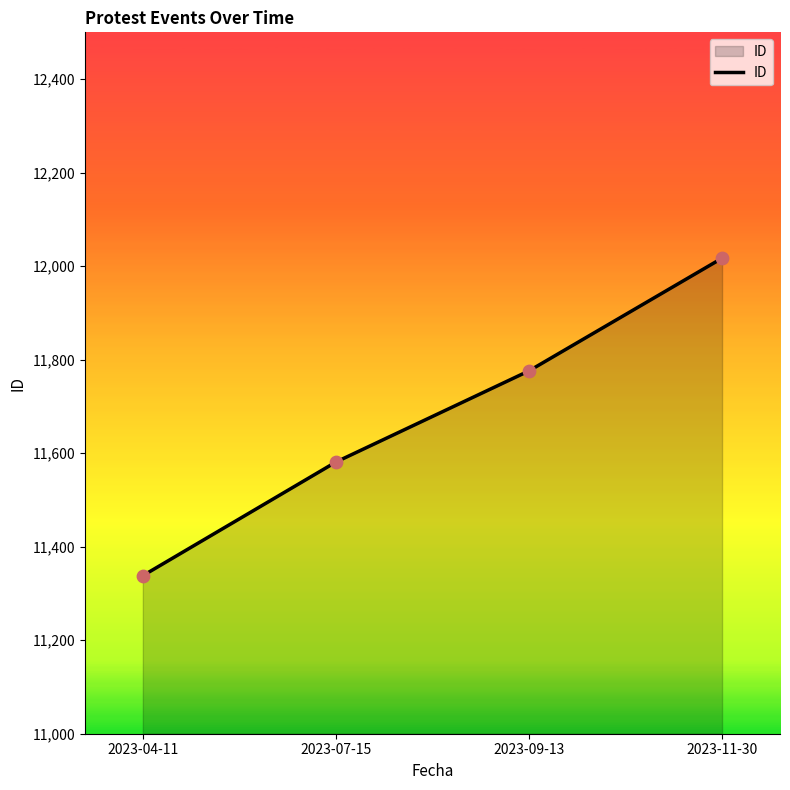

What is the ratio of the value at 2023-07-15 to the value at 2023-09-13?

1.0